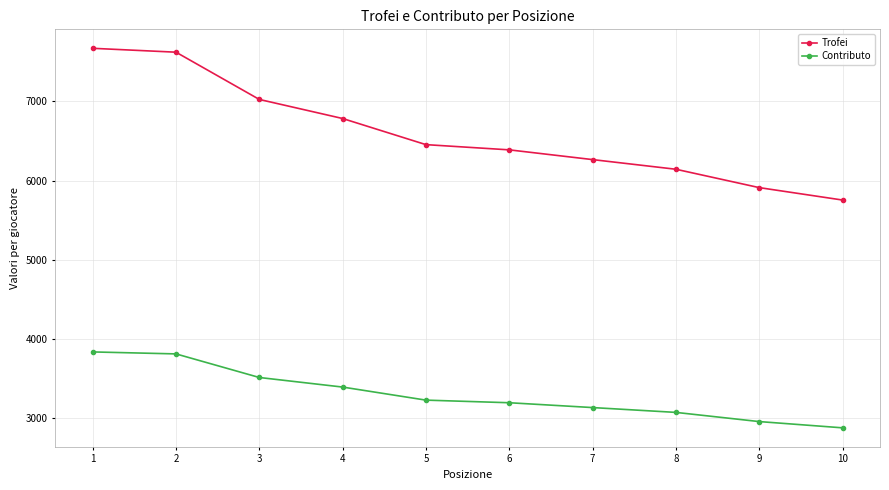

How many values in the Trofei series are below 6455?

5